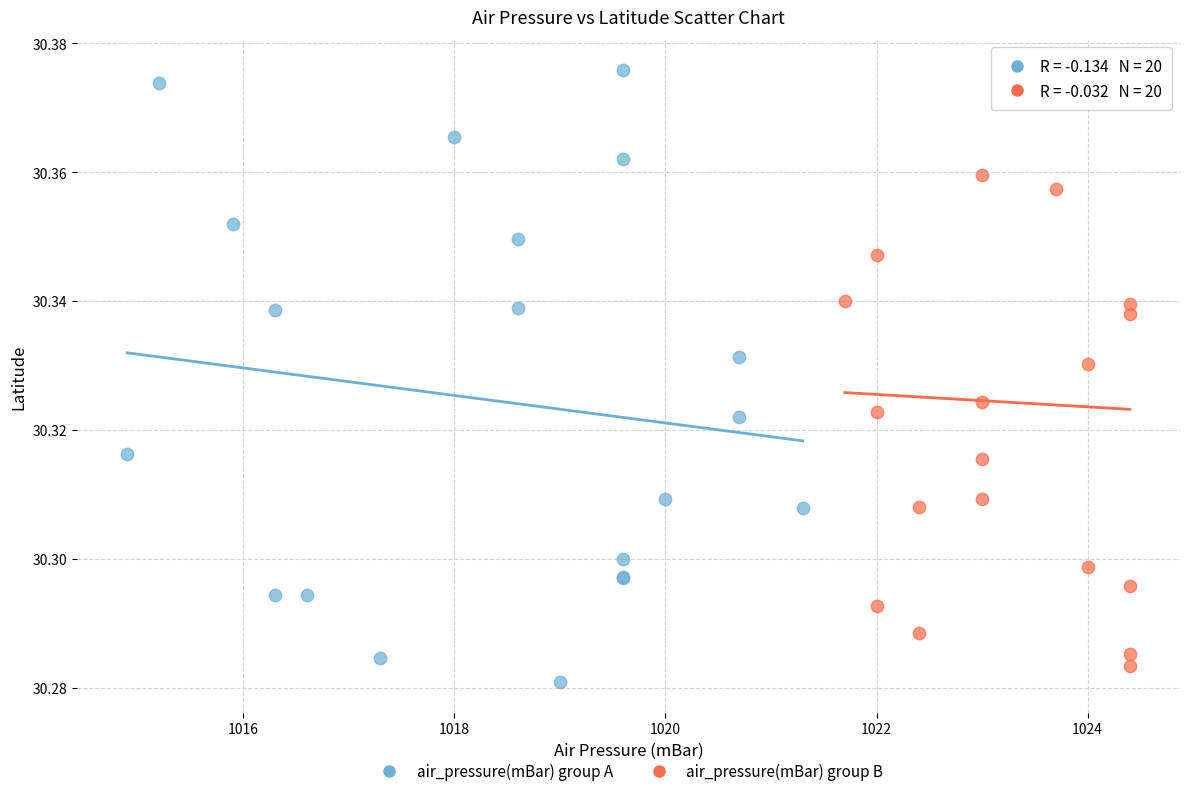

What are all the series names shown in the legend?

air_pressure(mBar) group A, air_pressure(mBar) group B